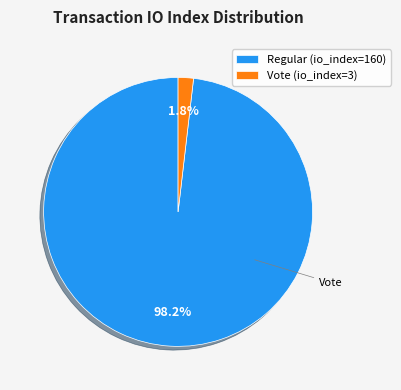

To the nearest percent, what is the difference between the Regular (io_index=160) and Vote (io_index=3) slice percentages?

96%